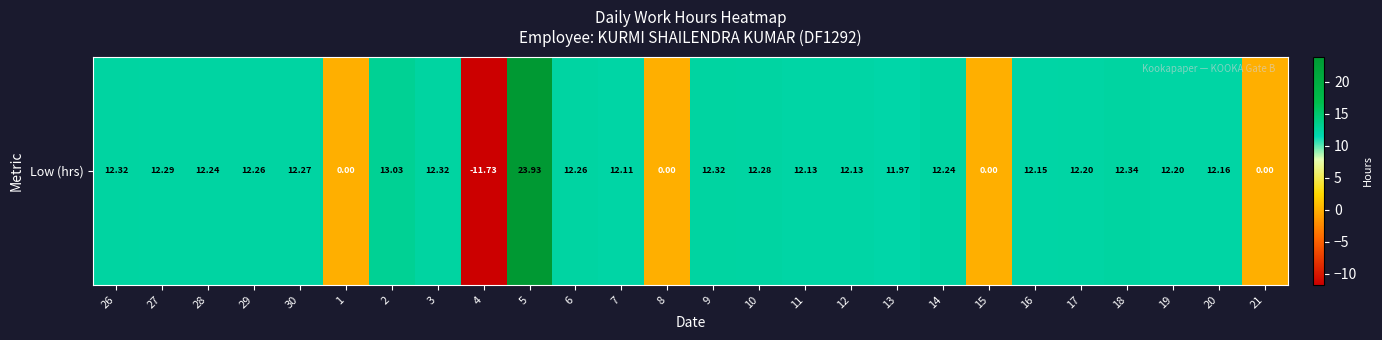

What is the change in value from 4 to 16?

+23.9